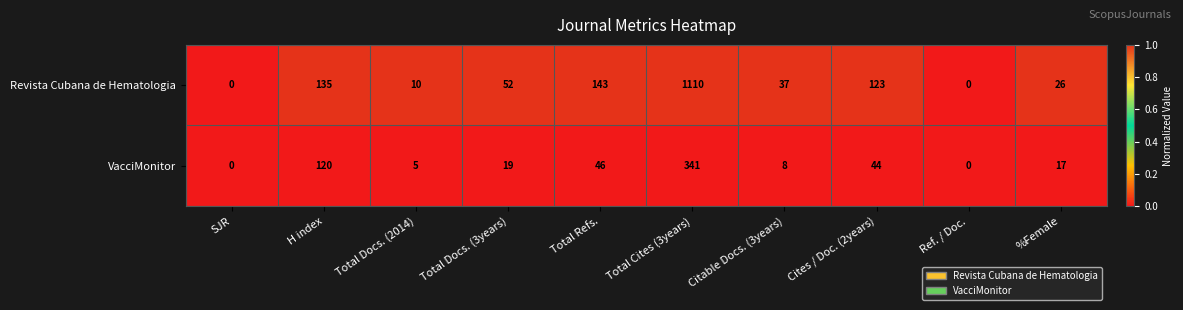

Reading left to right, transcribe all the data shown in this chart.

Revista Cubana de Hematologia: 0	135	10	52	143	1110	37	123	0	26
VacciMonitor: 0	120	5	19	46	341	8	44	0	17